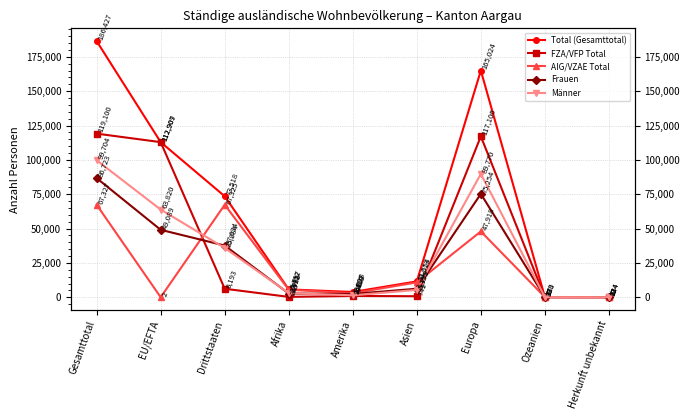

What is the difference between the Total (Gesamttotal) values at Ozeanien and Afrika?

5547